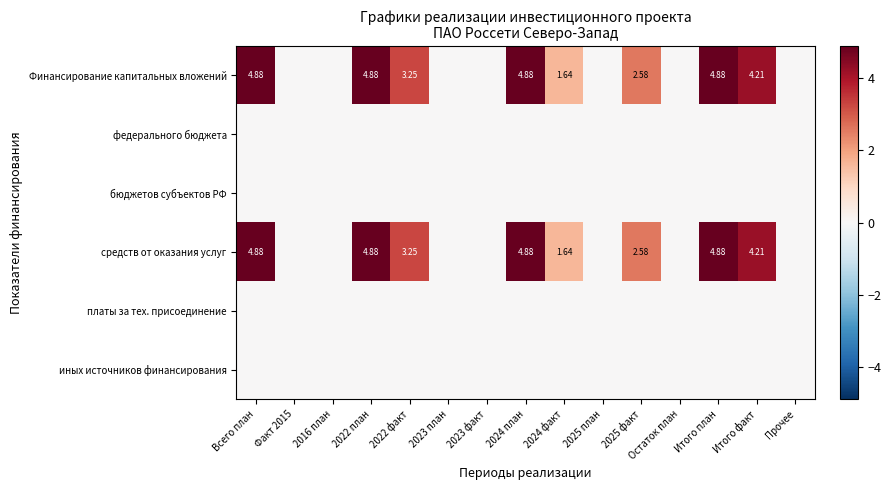

True or false: Финансирование капитальных вложений has a value of -1.9 at Прочее.

False